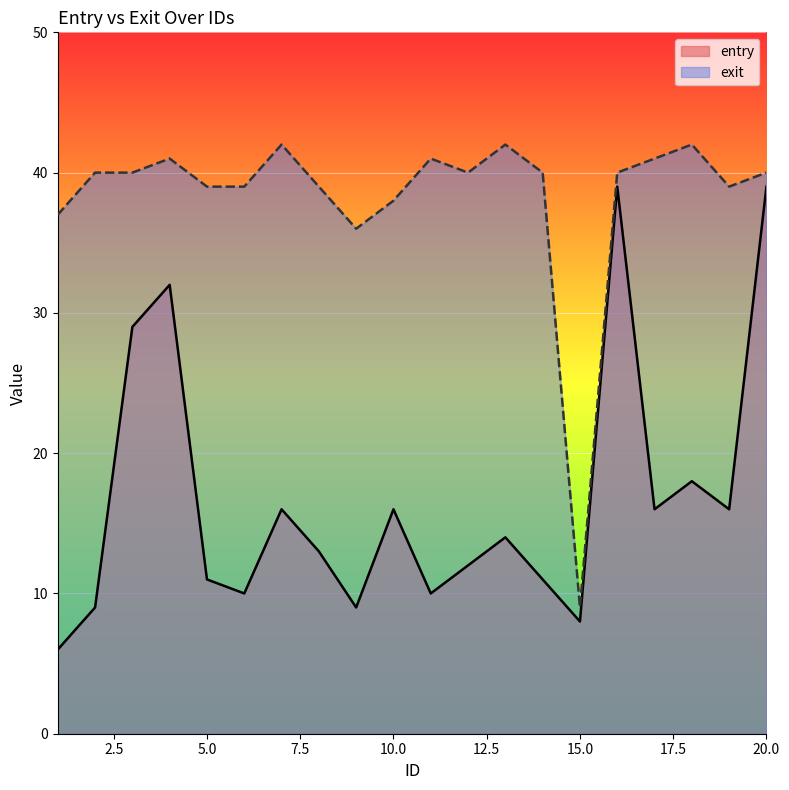

Count the number of data series in this chart.

2